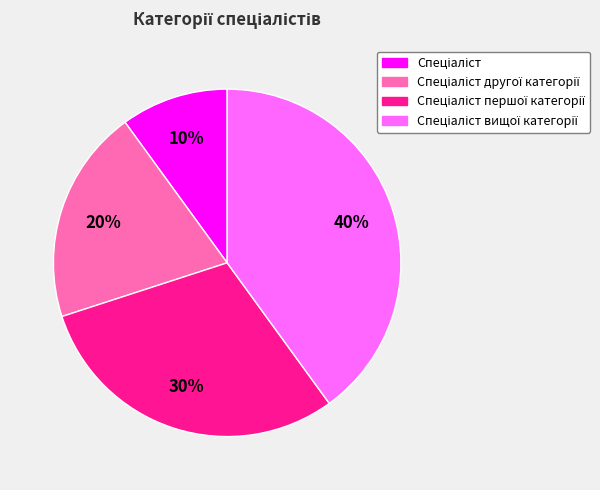

To the nearest percent, what is the difference between the largest and smallest slice percentages?

30%